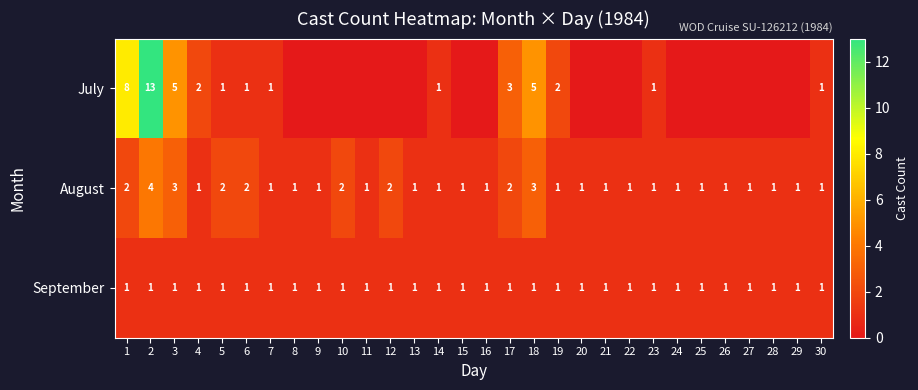

The July series shows 1 at 7. True or false?

True